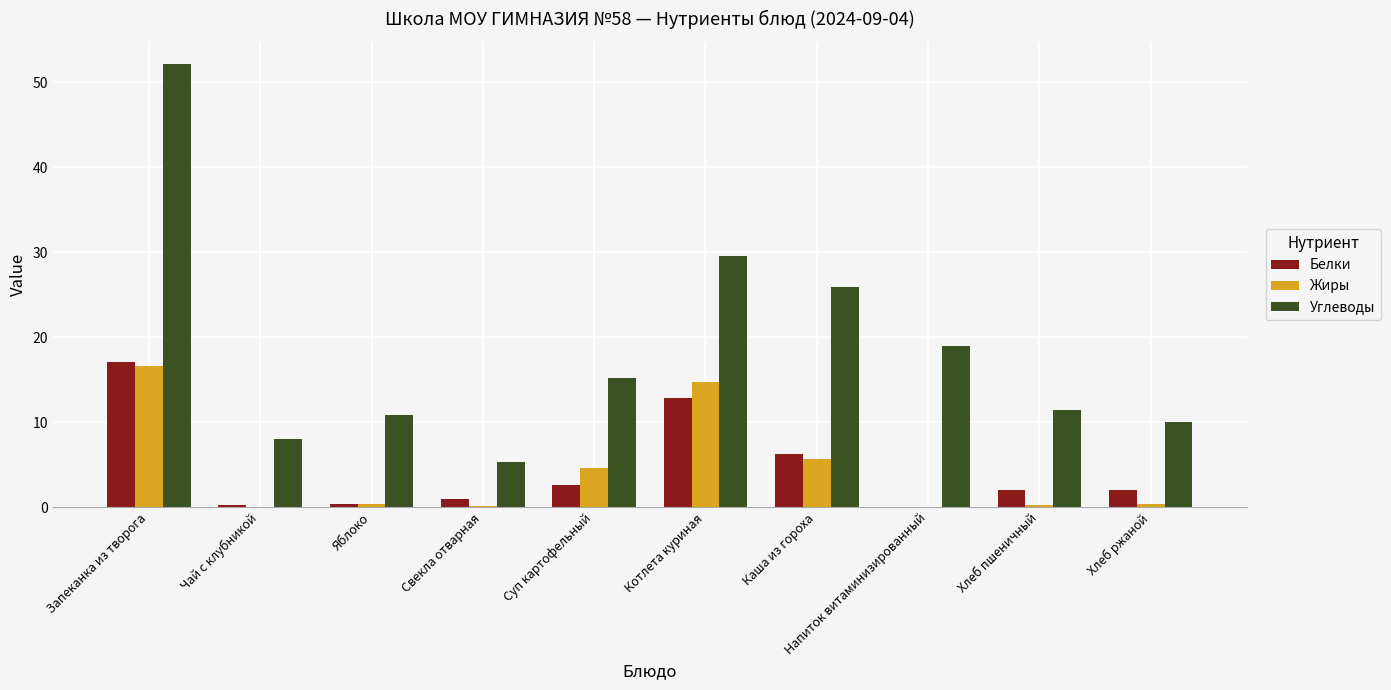

What is the spread (max minus min) of values at Чай с клубникой?

8.0